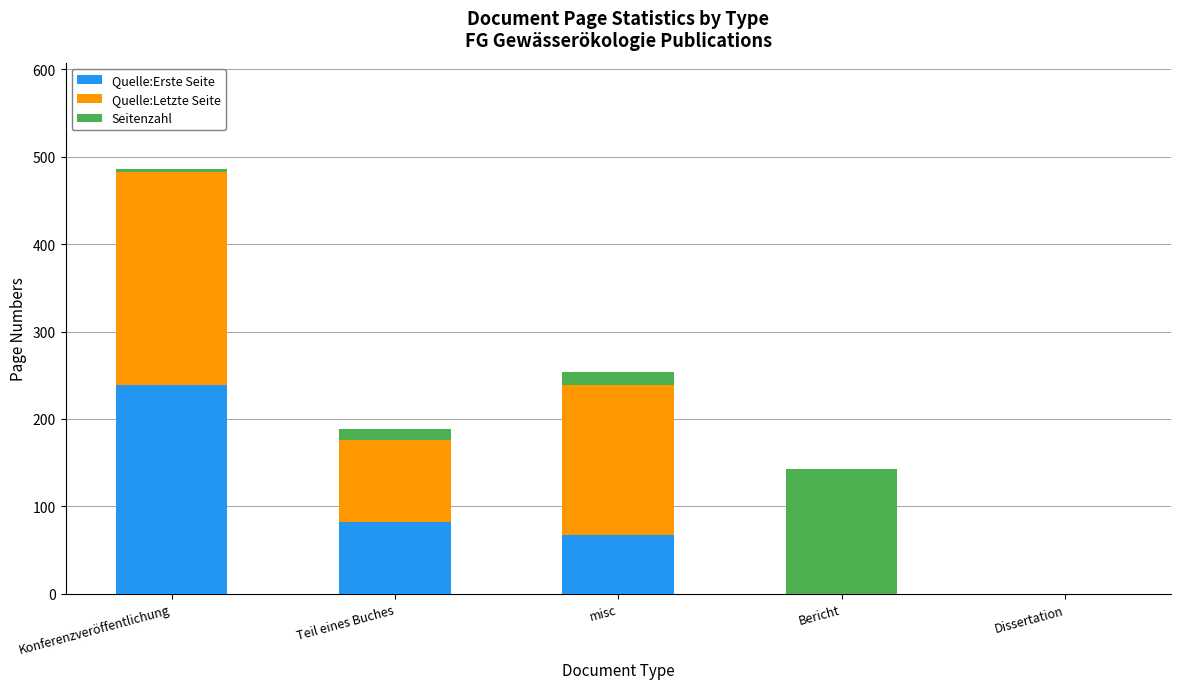

How many categories are shown in the chart?

5